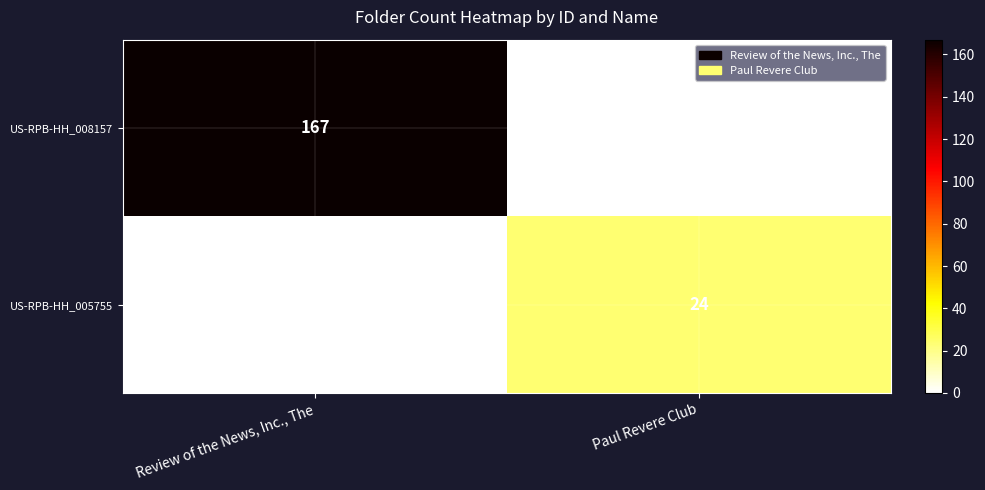

True or false: US-RPB-HH_008157 has a value of 75 at Review of the News, Inc., The.

False